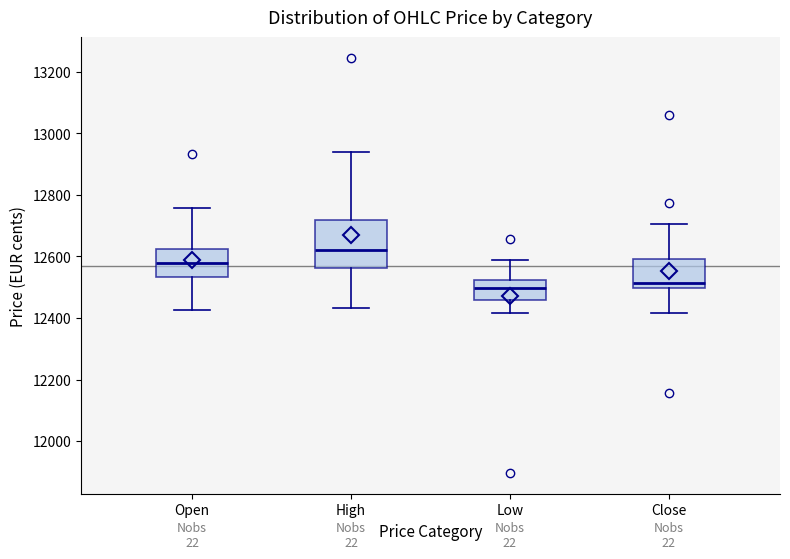

Reading left to right, read every box against the y-axis: the position of its median line, the range the box covers, and the ends of its whiskers. The values are not printed on the chart, so give them approximately, as read against the axis.

Open: median 12580, box 12540 to 12620, whiskers 12420 to 12760
High: median 12620, box 12560 to 12720, whiskers 12440 to 12940
Low: median 12500, box 12460 to 12520, whiskers 12420 to 12600
Close: median 12520, box 12500 to 12600, whiskers 12420 to 12700